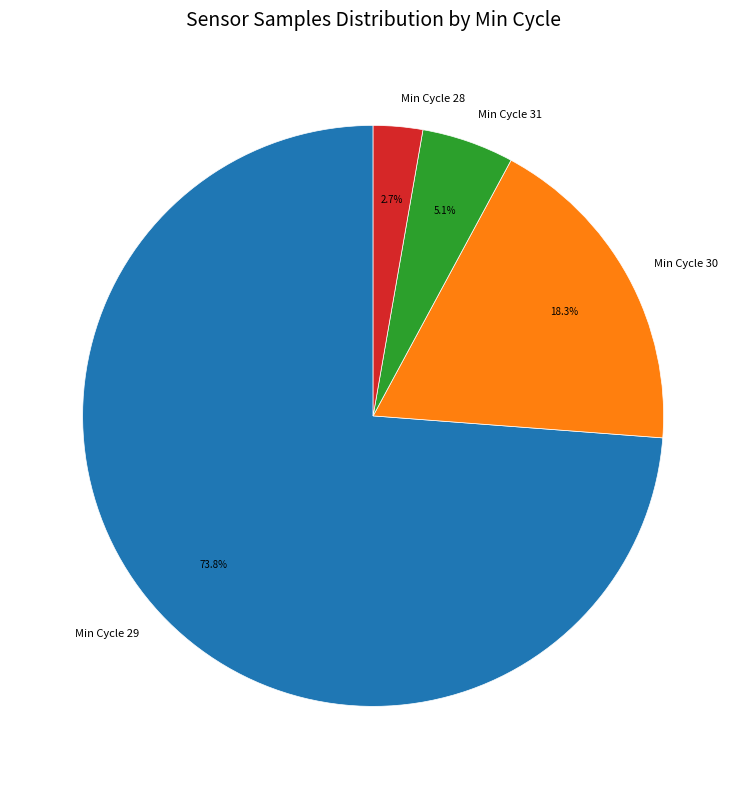

Rank the categories by value from highest to lowest.

Min Cycle 29, Min Cycle 30, Min Cycle 31, Min Cycle 28